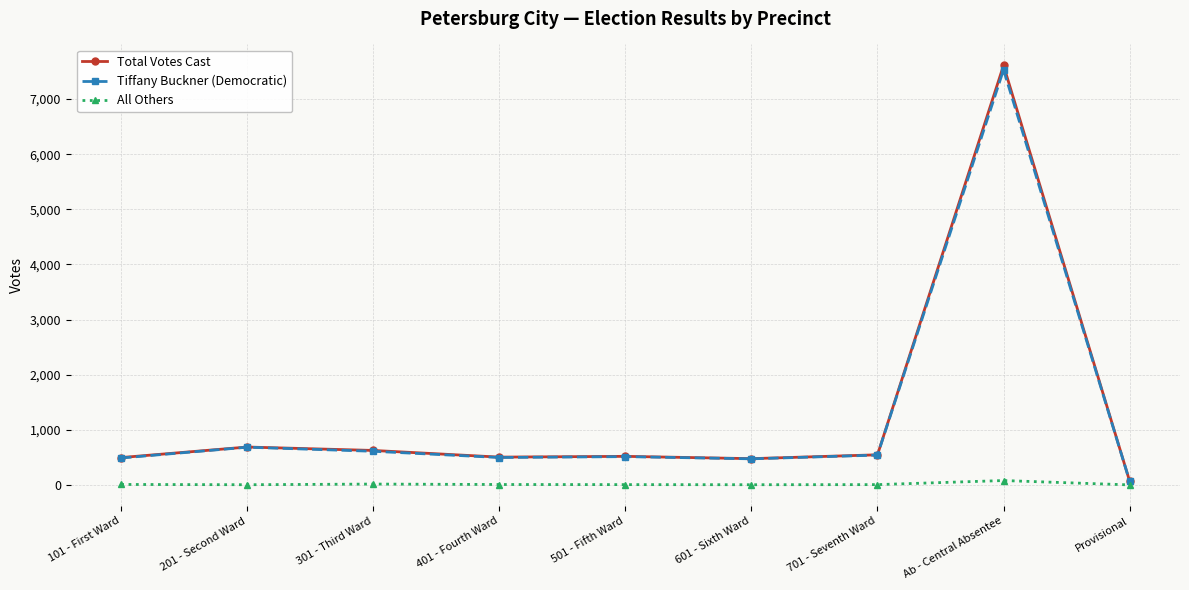

What is the sum of all Total Votes Cast values?

11534